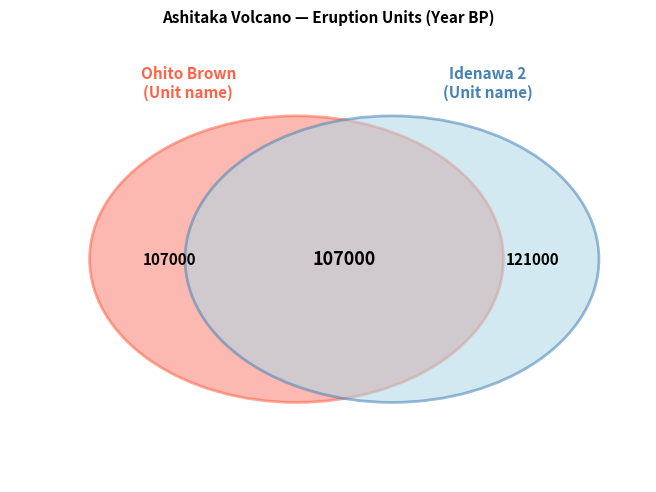

How many slices are in this pie chart?

2